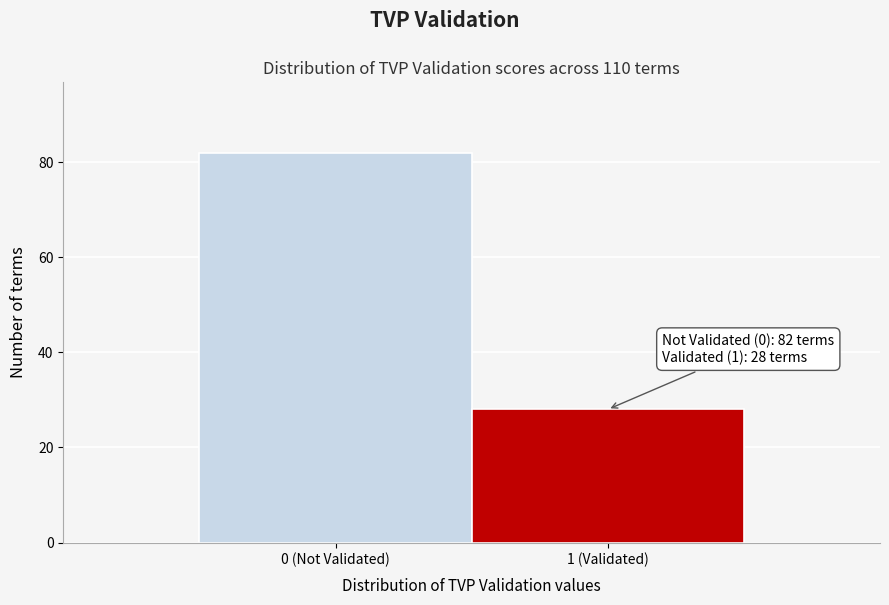

Reading left to right, extract all data points from this chart.

0 (Not Validated)=82	1 (Validated)=28